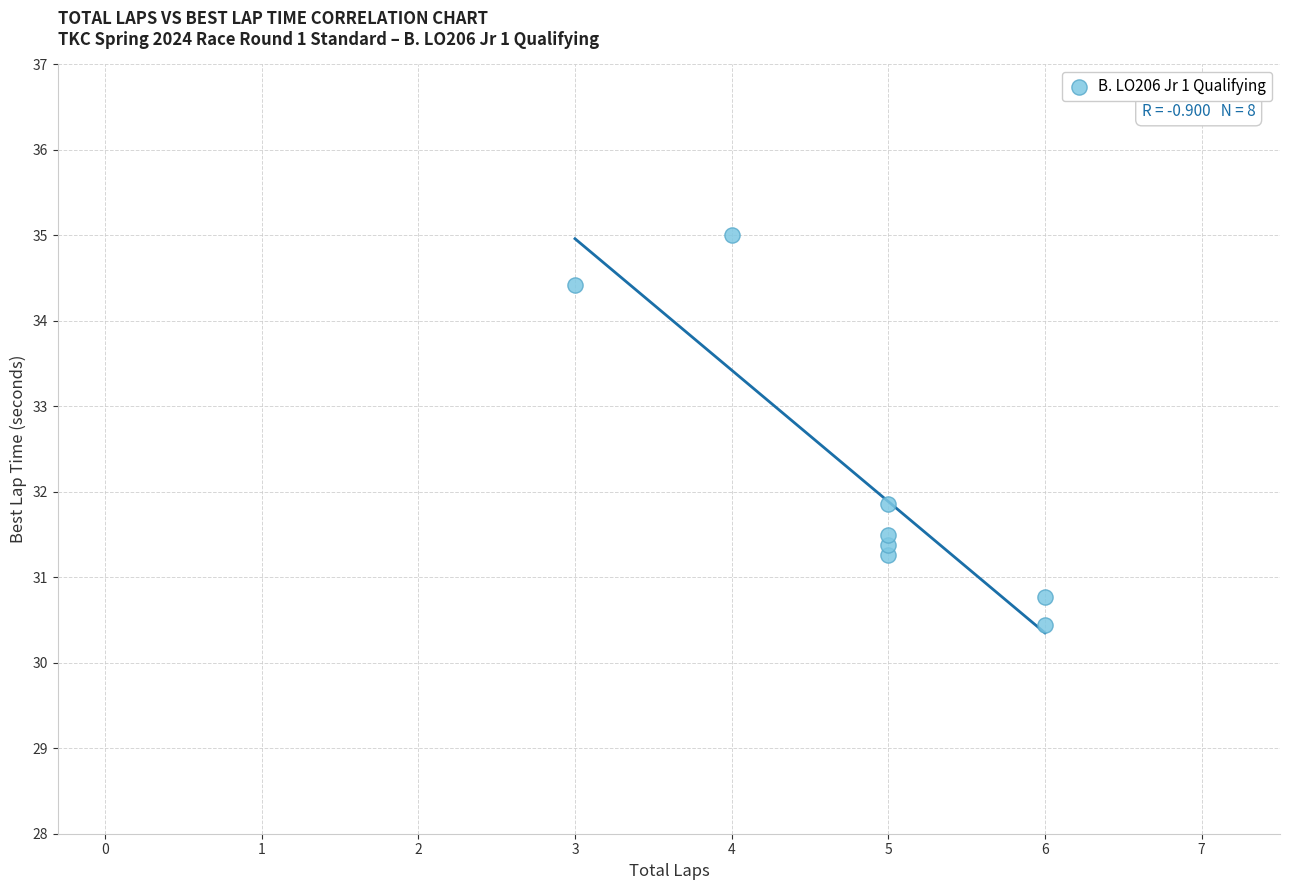

What Y value in the scatter plot is closest to 32?

31.9